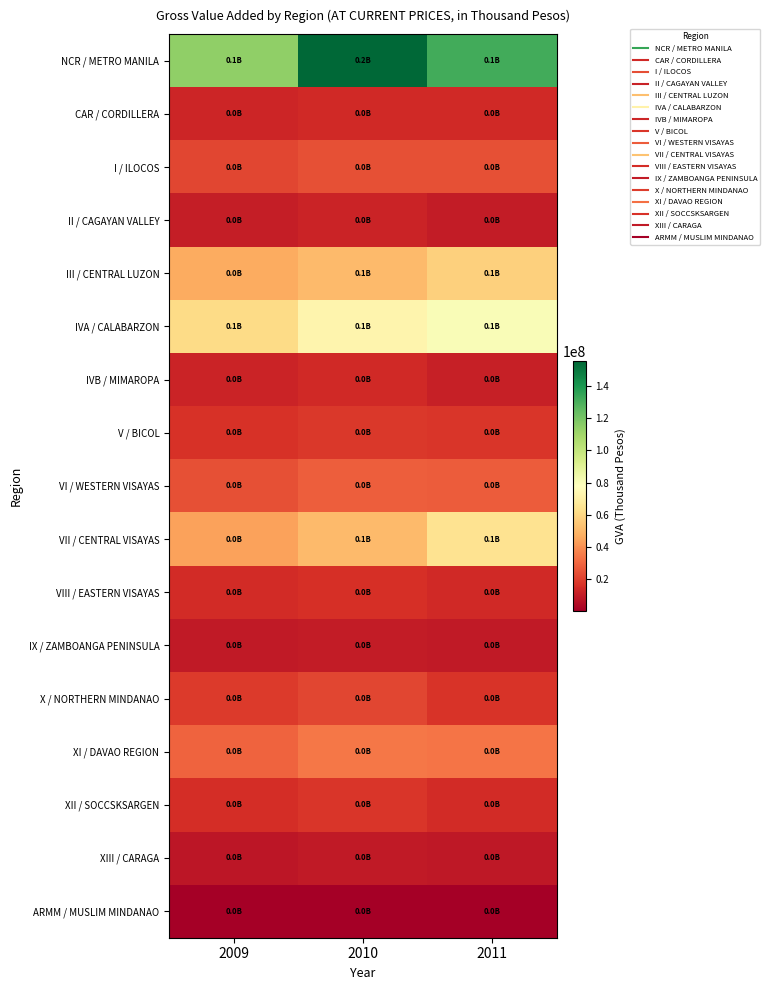

Which label corresponds to the largest value in the chart?

2010